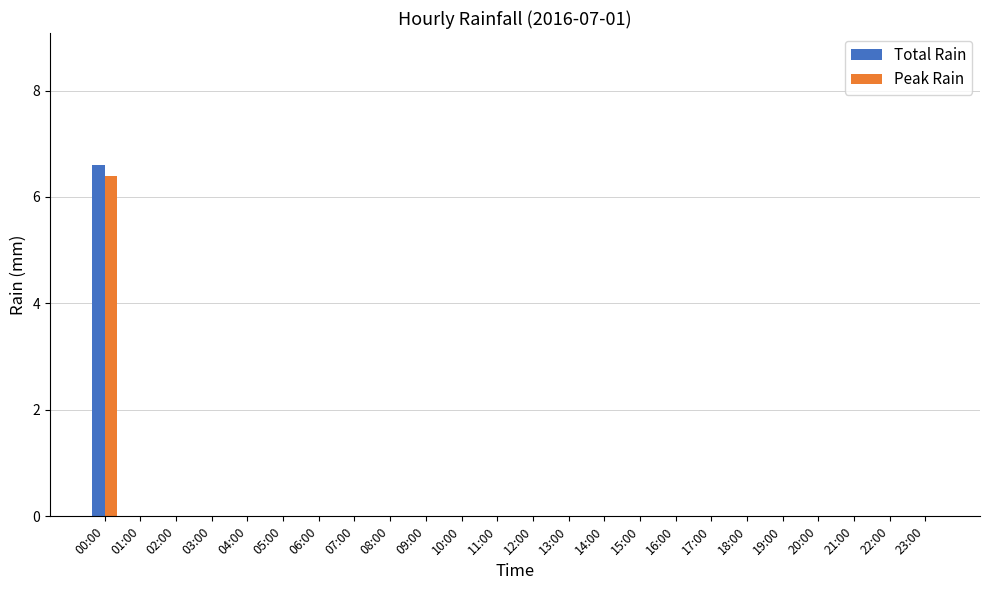

What is the maximum value shown in the chart?

6.6